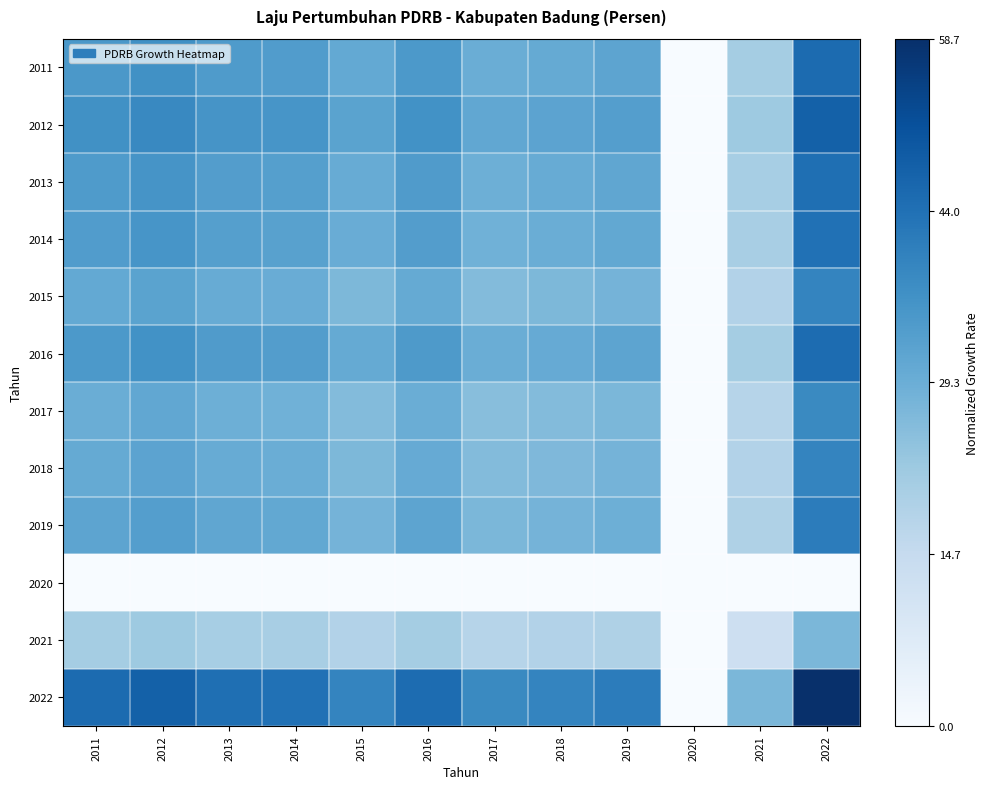

At how many categories does at least one series exceed 0?

11